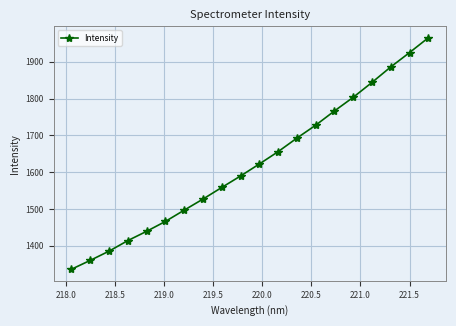

What is the maximum value shown in the chart?

1965.2